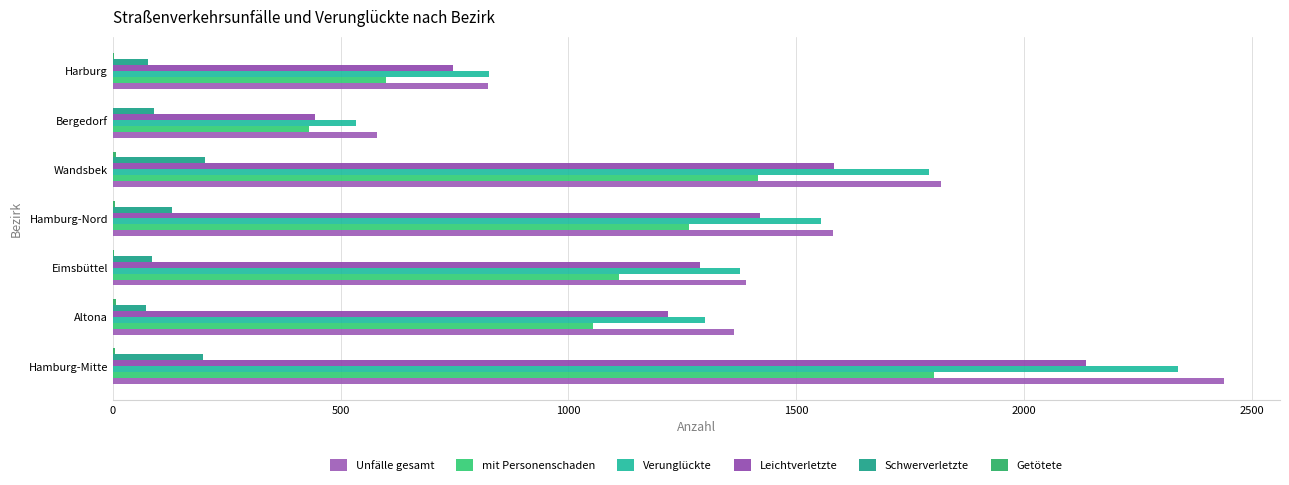

Where is Schwerverletzte nearest to the value 137?

Hamburg-Nord